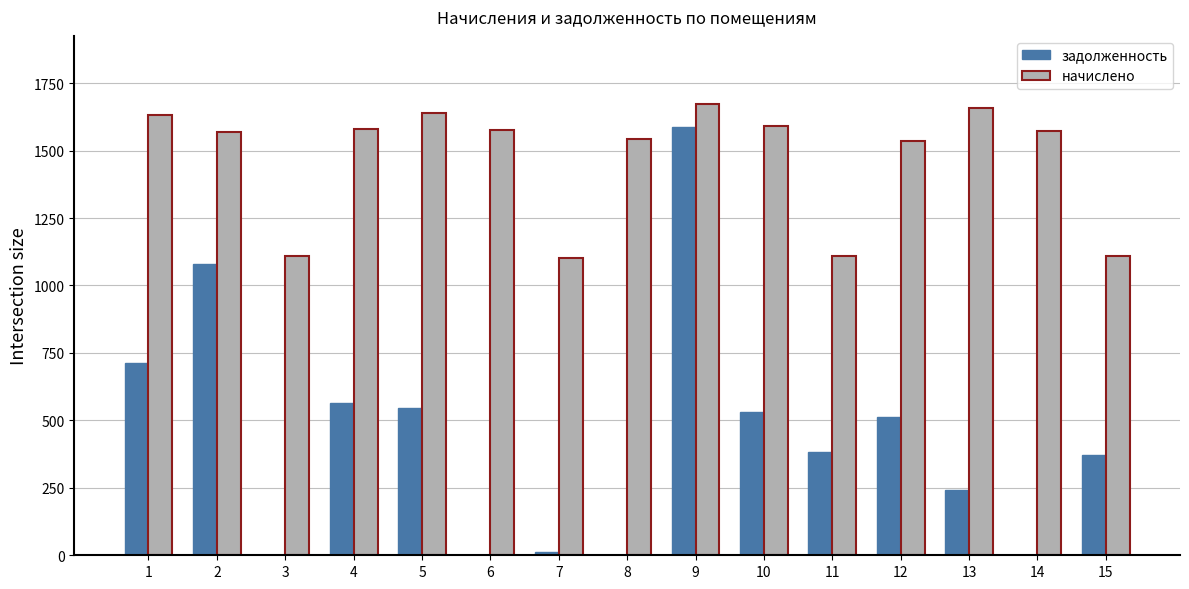

Between 8 and 14, which series saw the biggest shift?

начислено